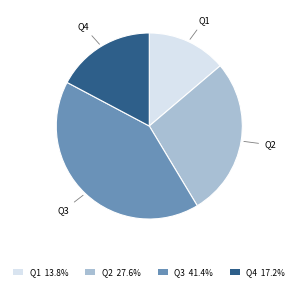

Which category has the smallest portion of the pie?

Q1